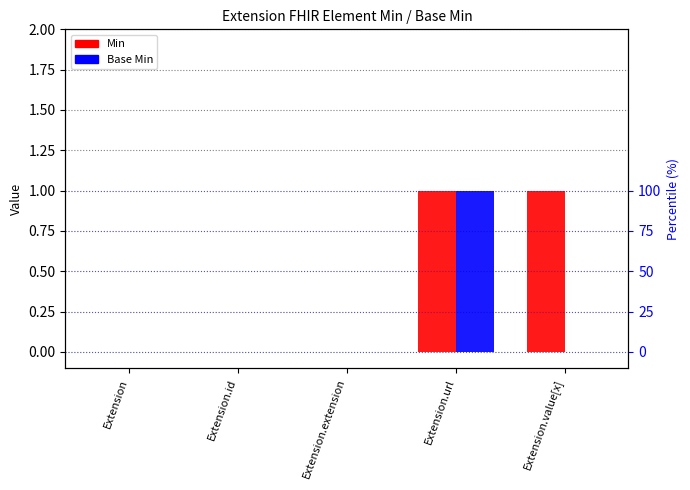

How many Base Min values are between 0 and 1?

5